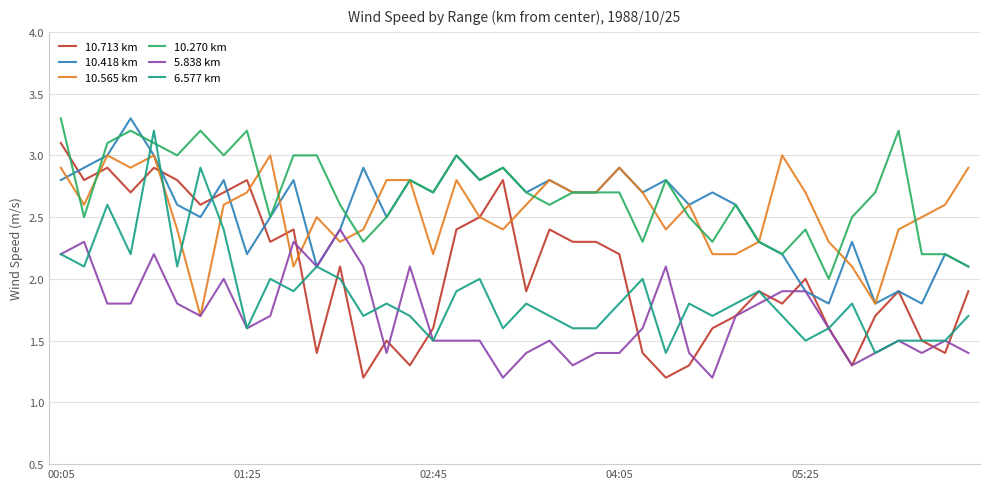

True or false: 10.270 km has more than 2 points higher than both neighbors.

True